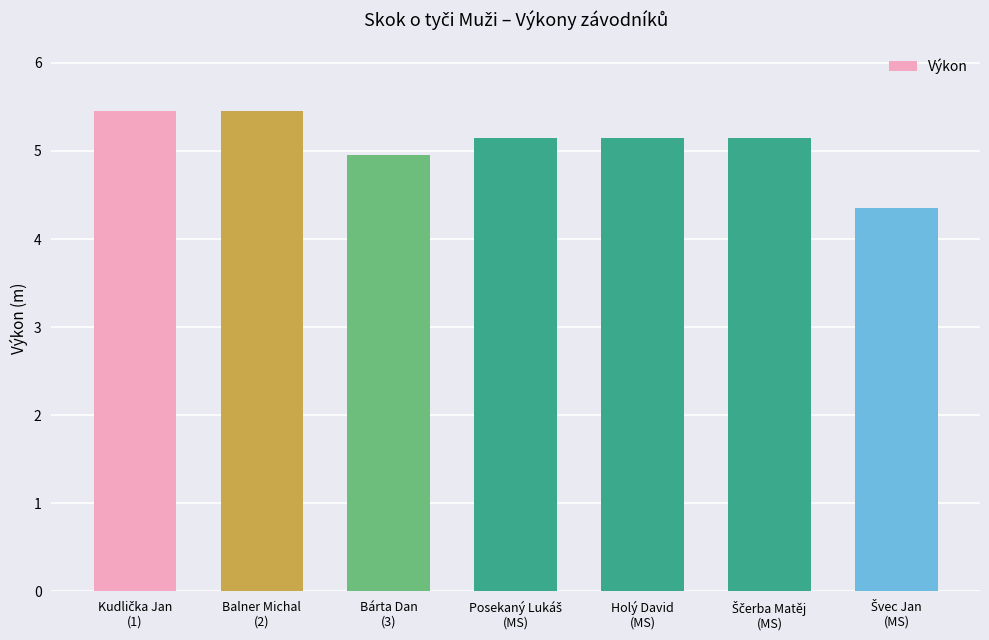

How many values are below 5?

2